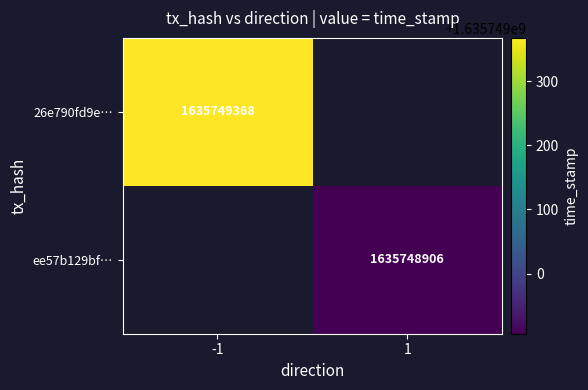

What is the sum of the ee57b129bfa74a6f1109222186caa81ba6bad9e values at direction and time_stamp?

1635748907